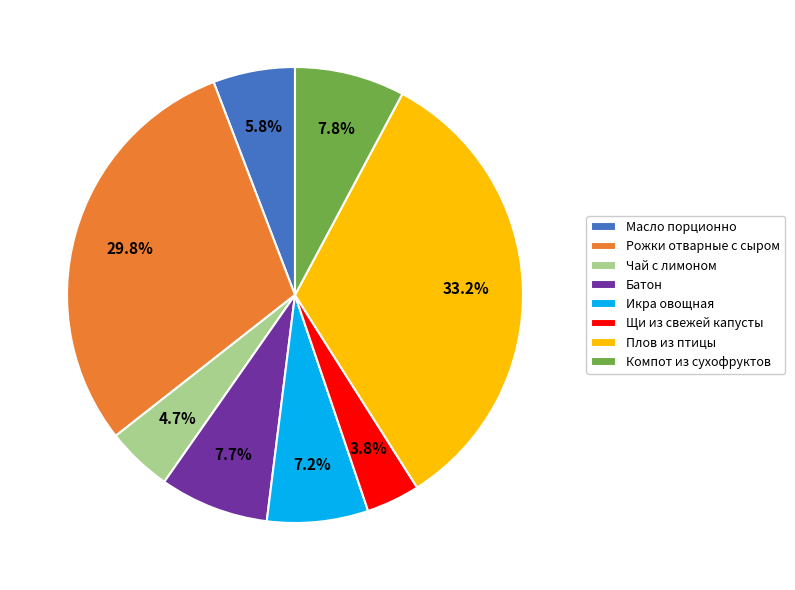

Combined, what portion of the pie is Икра овощная and Масло порционно?

13.0%